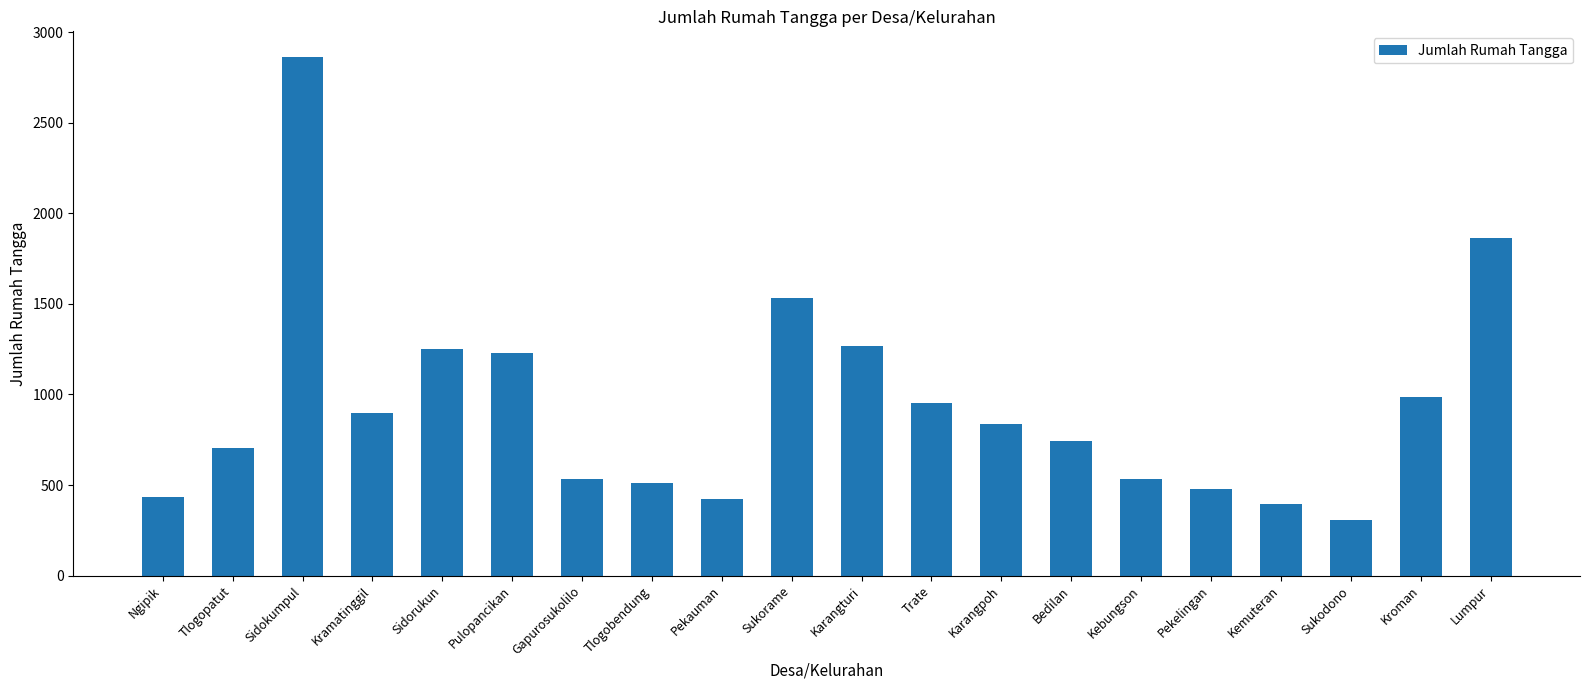

What is the average value?

937